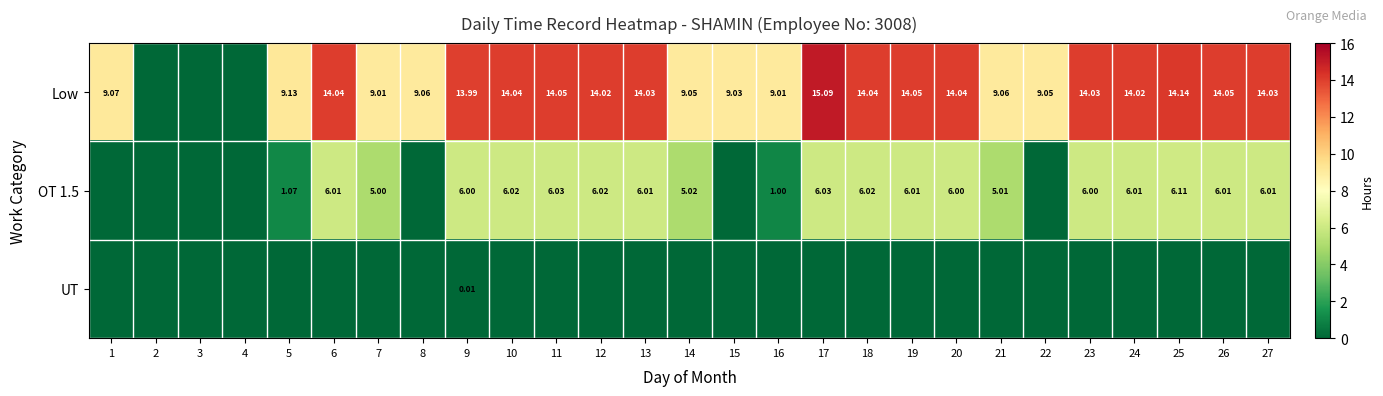

Between 5 and 16, which series saw the biggest shift?

Low